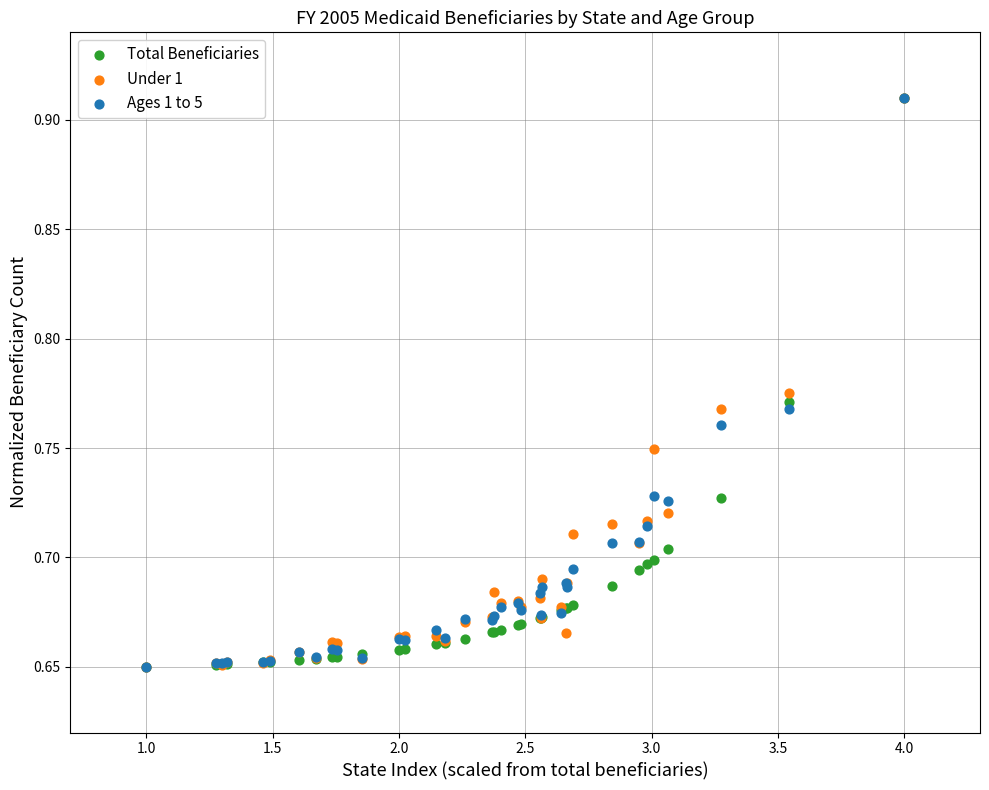

What are all the series names shown in the legend?

Total Beneficiaries, Under 1, Ages 1 to 5